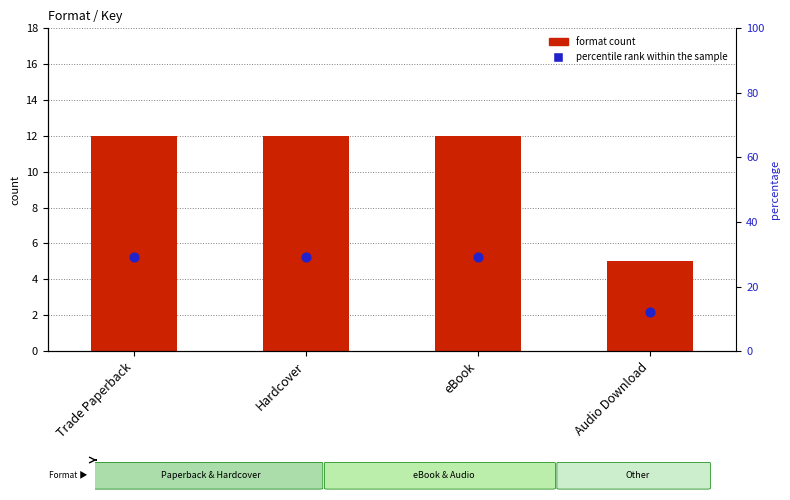

What is the total value across all series at Audio Download?

17.2